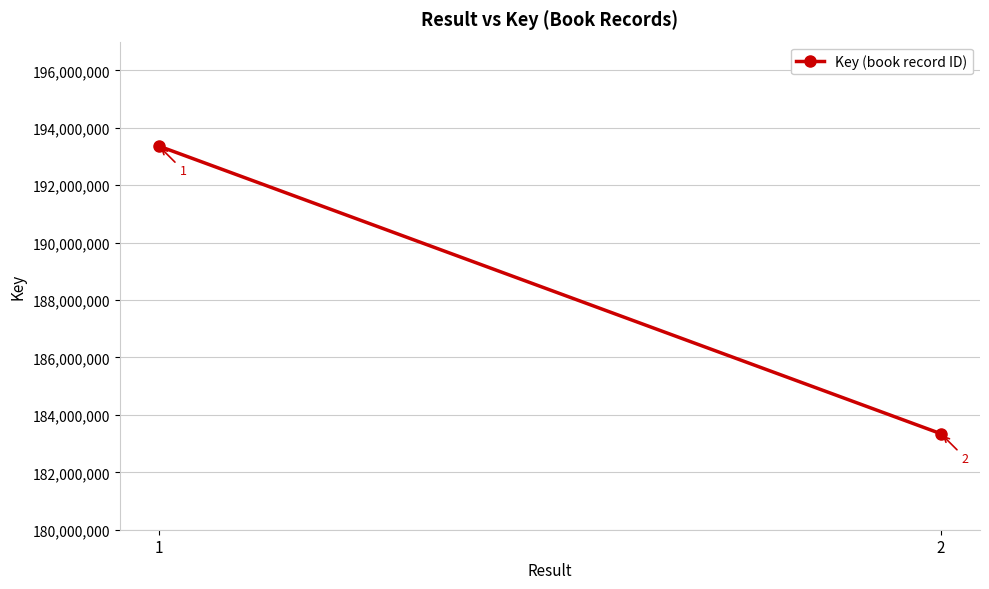

List the labels in order of value, largest first.

1, 2